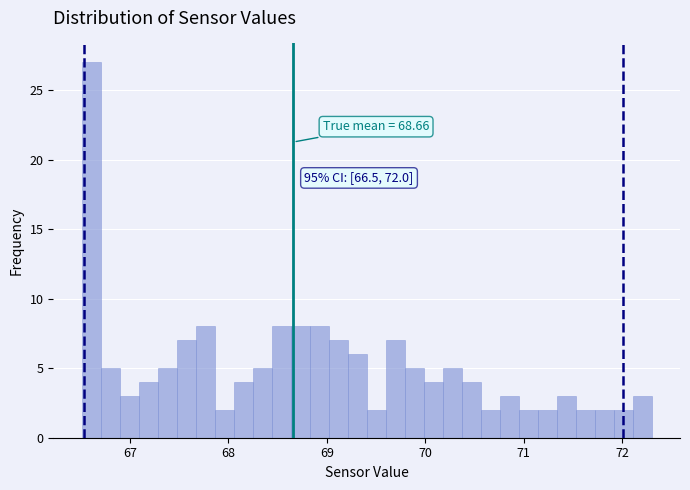

Around what value on the x-axis is the tallest bar? Give the approximate position of its centre, as read against the axis.

66.6